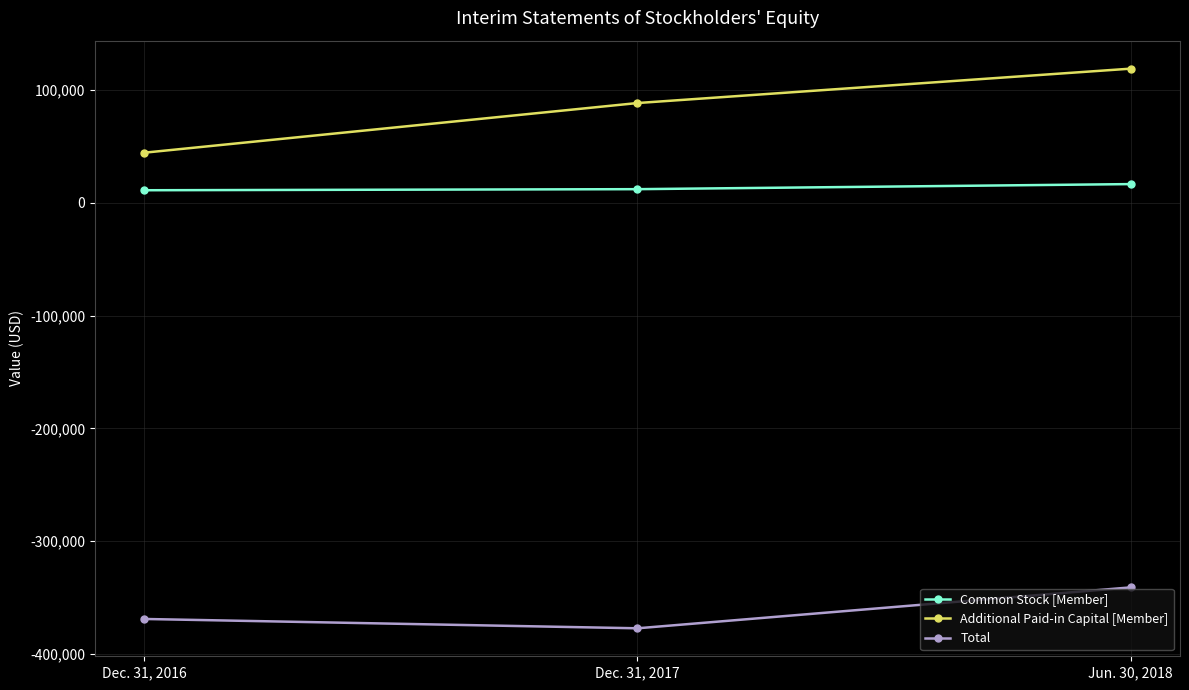

What is the difference between the highest and lowest values at Jun. 30, 2018?

460073